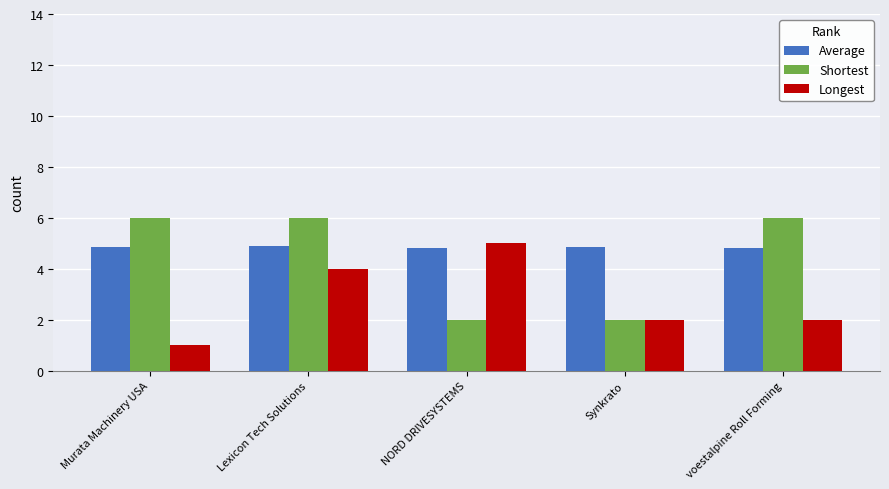

What is the difference between the Longest values at voestalpine Roll Forming and NORD DRIVESYSTEMS?

3.0